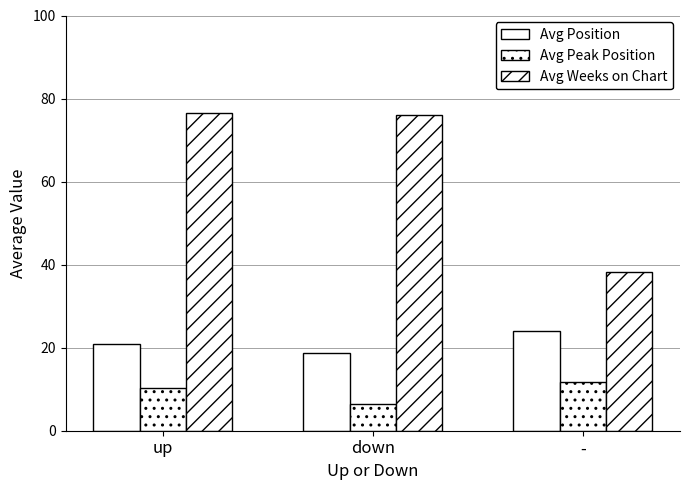

List the series in order of their peak value, highest first.

Avg Weeks on Chart, Avg Position, Avg Peak Position